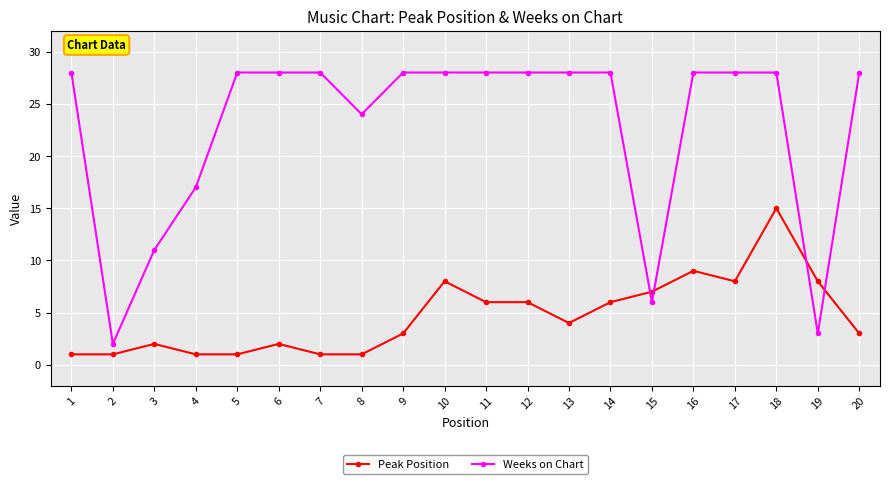

Reading left to right, what are all the values shown in this chart?

Peak Position: 1	1	2	1	1	2	1	1	3	8	6	6	4	6	7	9	8	15	8	3
Weeks on Chart: 28	2	11	17	28	28	28	24	28	28	28	28	28	28	6	28	28	28	3	28